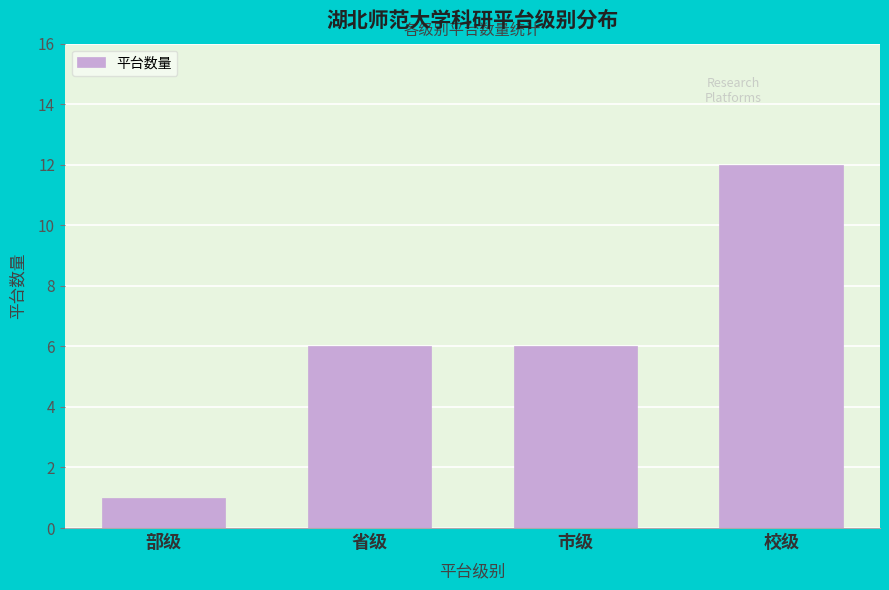

Reading left to right, list all the values displayed in this chart.

1	6	6	12